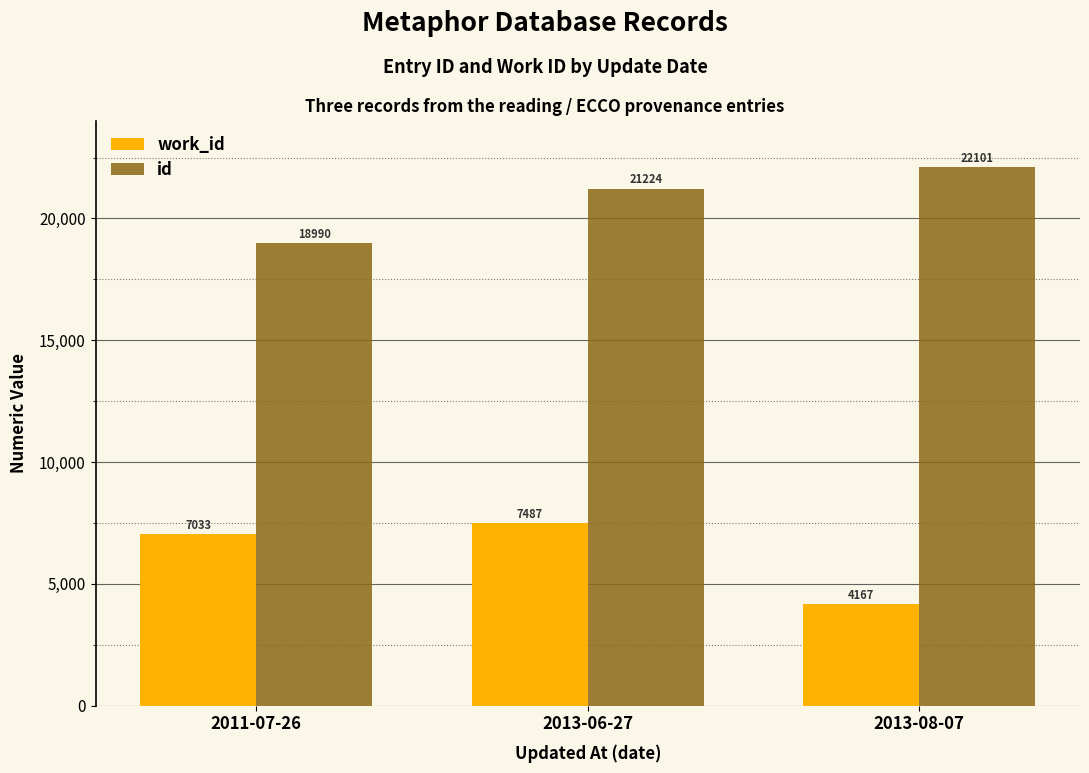

At how many categories does at least one series exceed 9646?

3